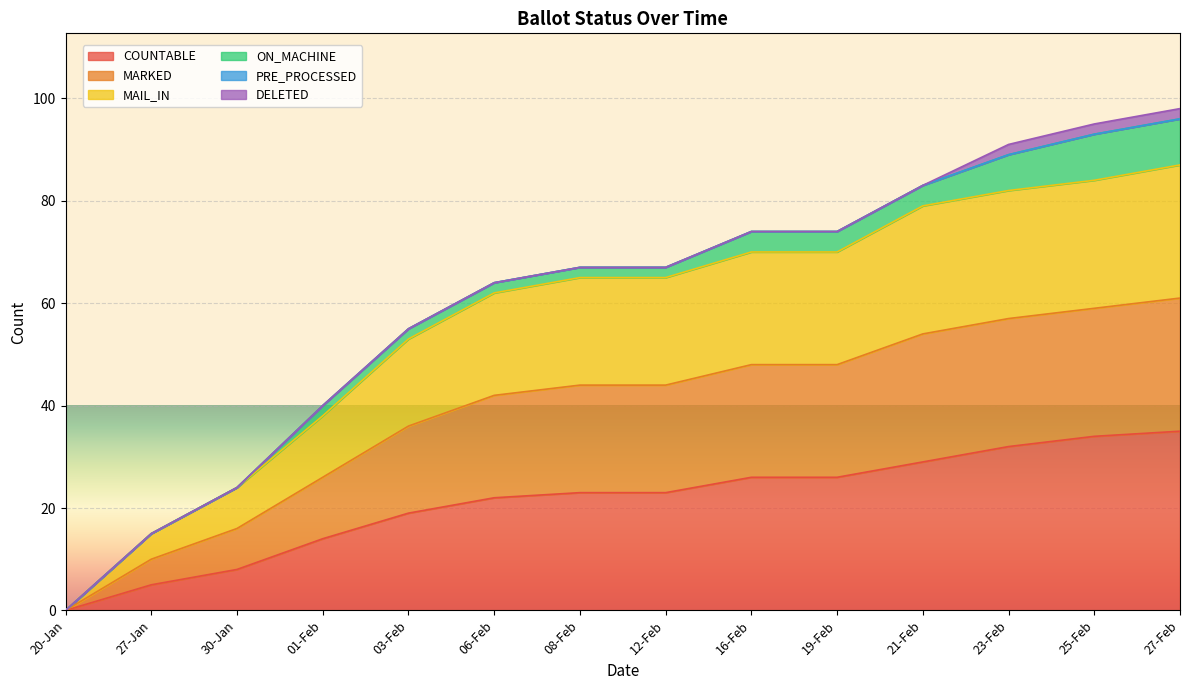

How many positive values does the MAIL_IN series have?

13